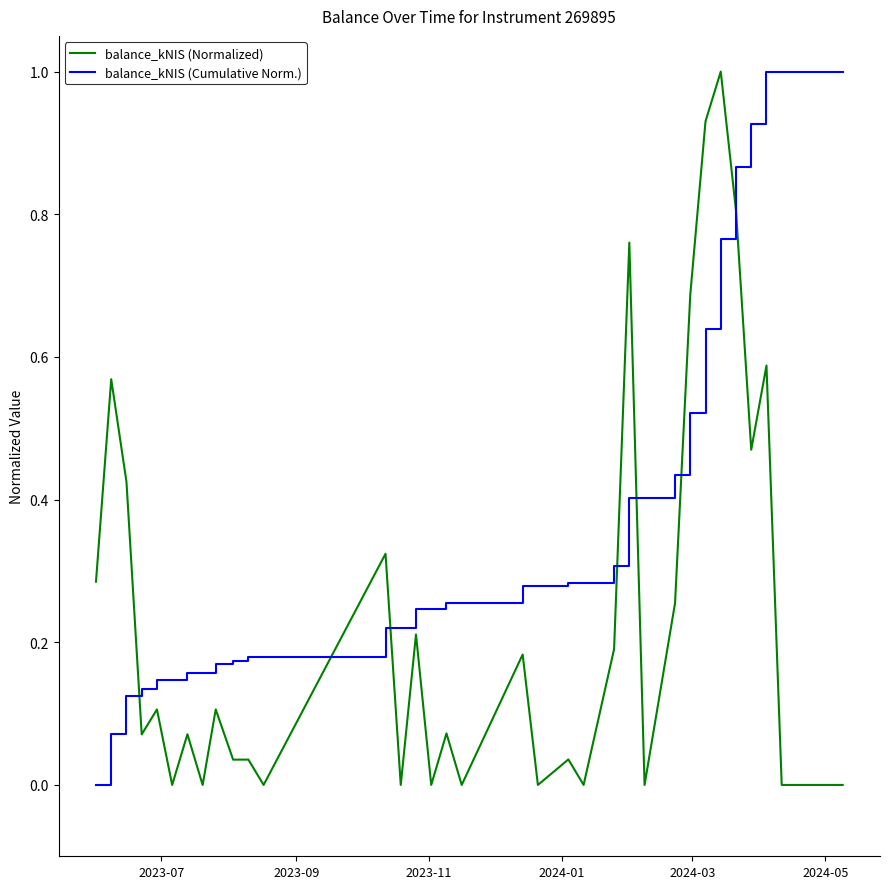

Rank the series by their average value, from lowest to highest.

balance_kNIS (Normalized), balance_kNIS (Cumulative Norm.)